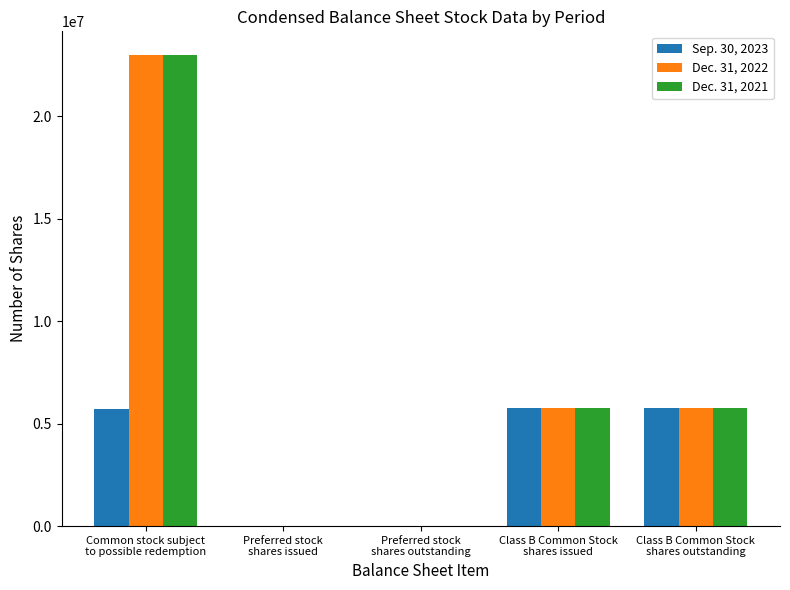

How many groups of bars are there?

5